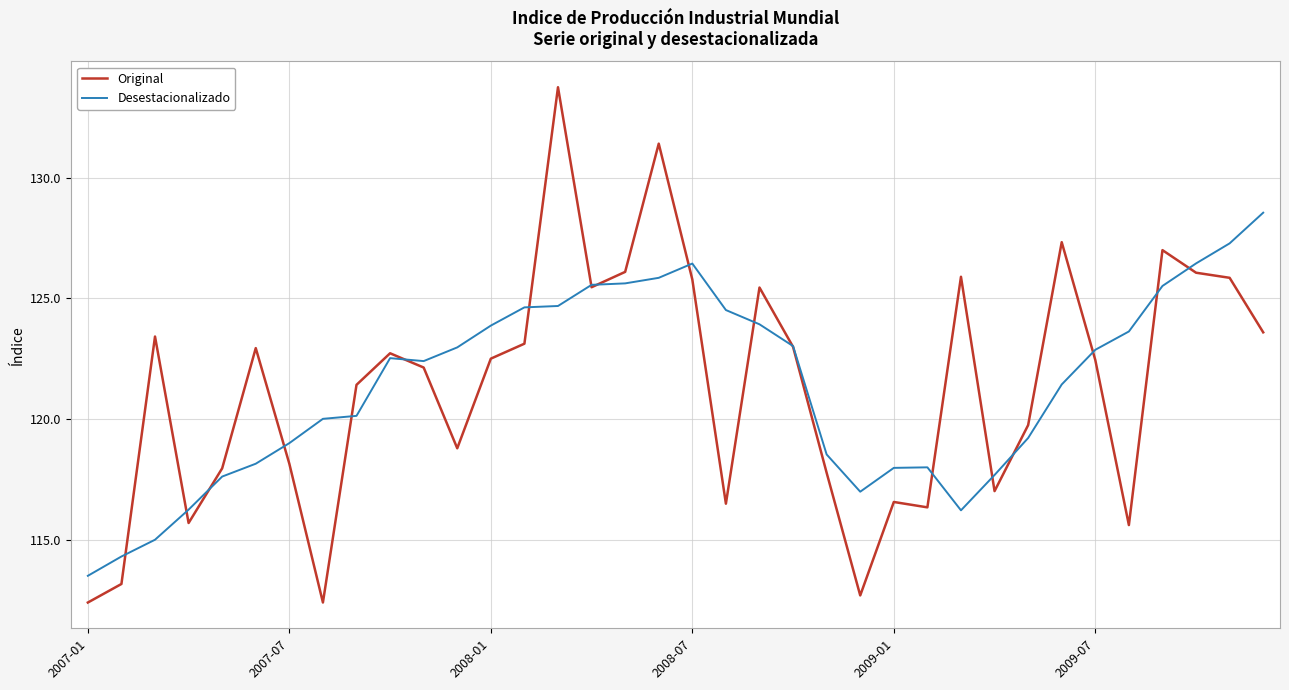

Rank the series by their maximum value, from lowest to highest.

Desestacionalizado, Original